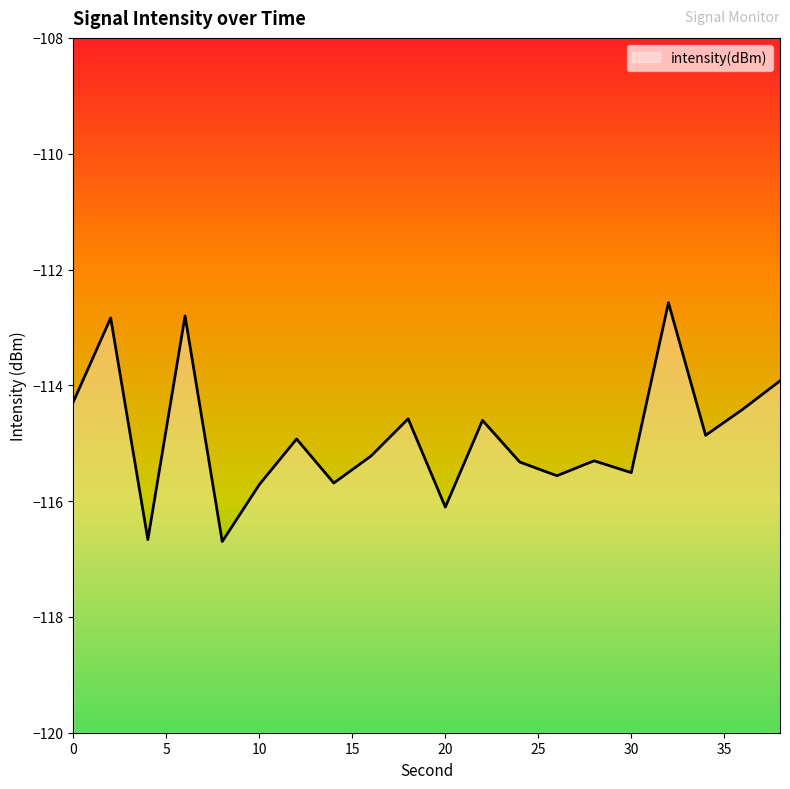

At which category does the data reach its first local valley?

4